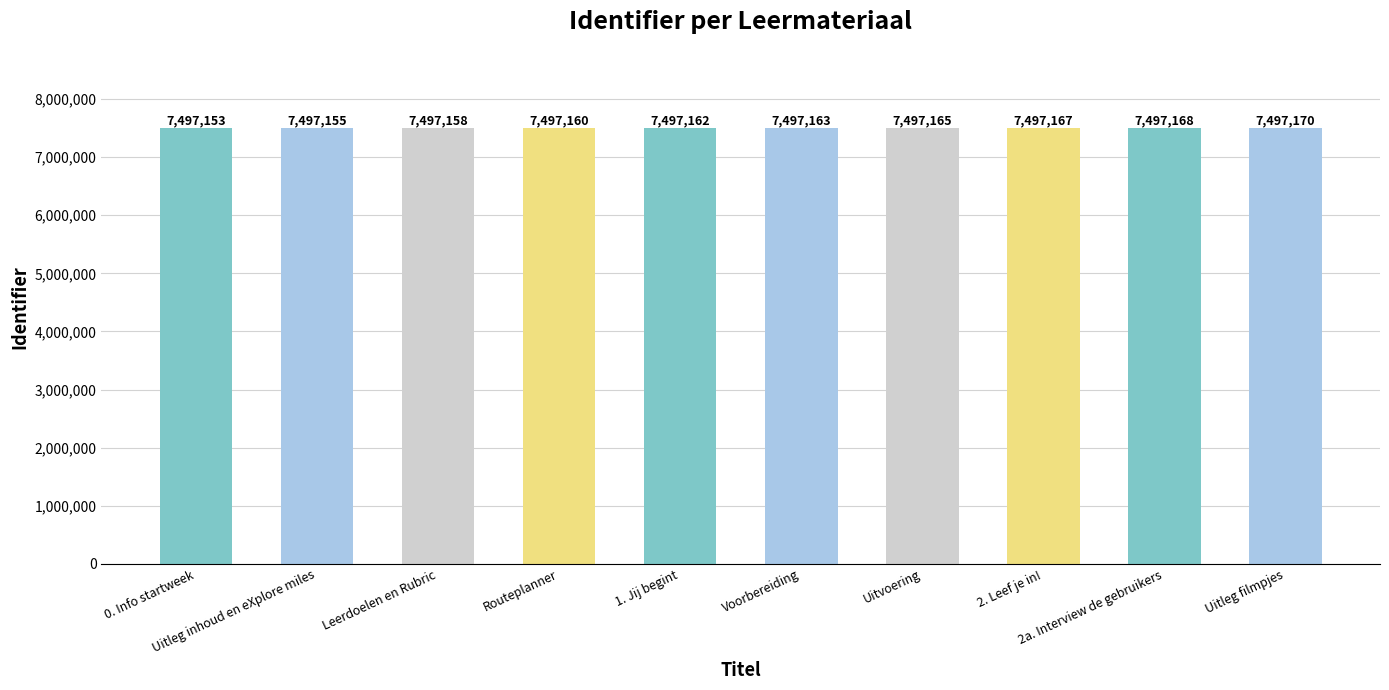

The value at Routeplanner is 10161889. True or false?

False